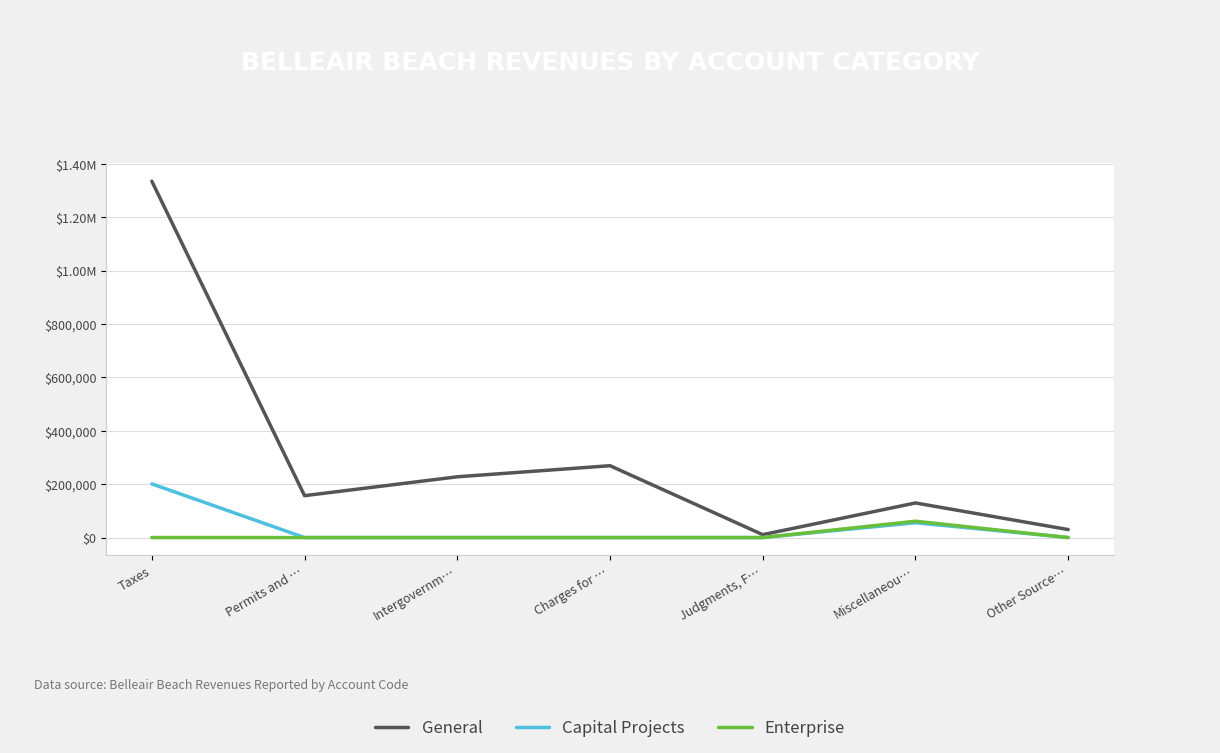

What are all the series names shown in the legend?

General, Capital Projects, Enterprise